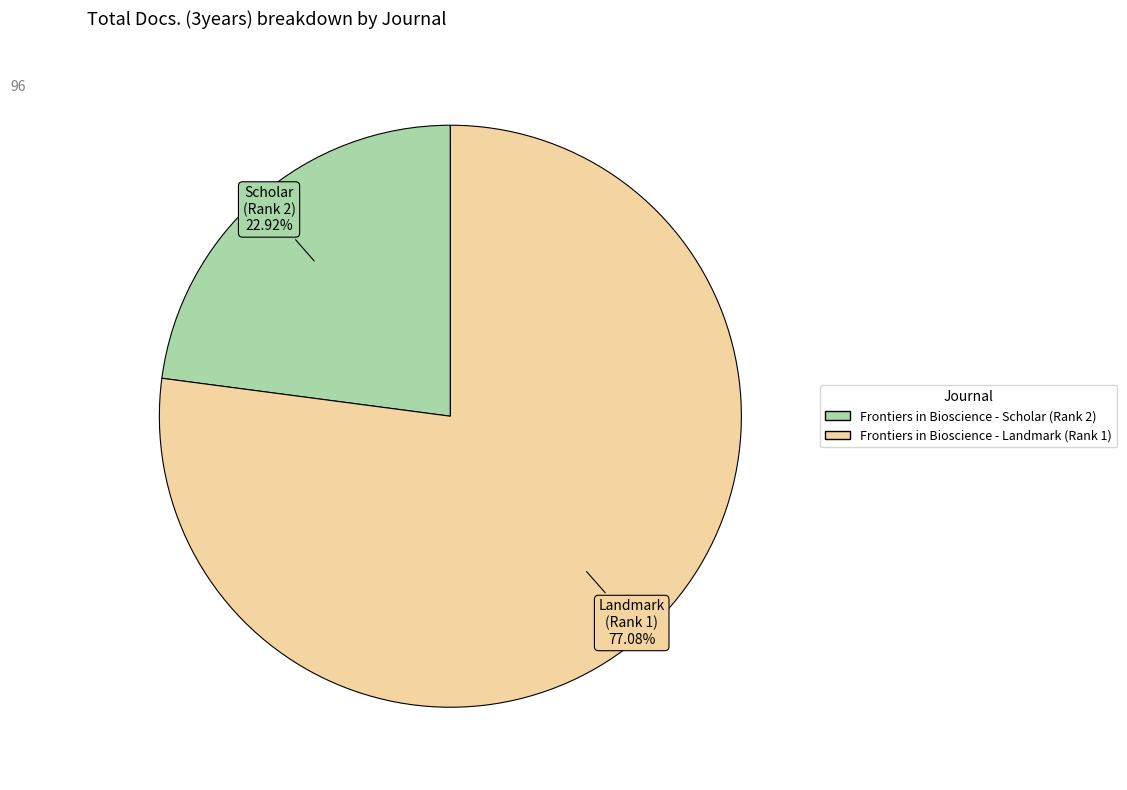

What percentage is the Frontiers in Bioscience - Landmark (Rank 1) slice, to the nearest percent?

77%